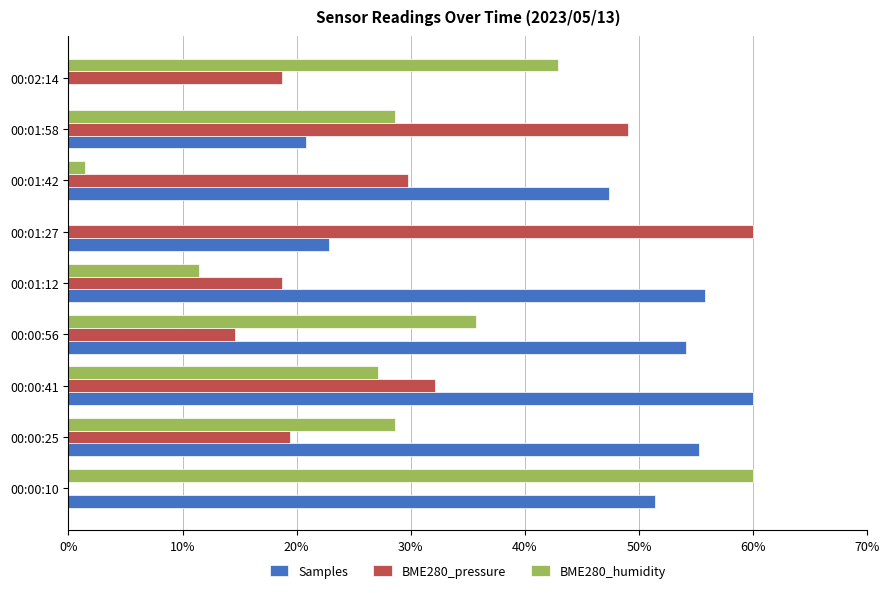

Is it true that Samples equals 11.2 at 00:00:25?

False